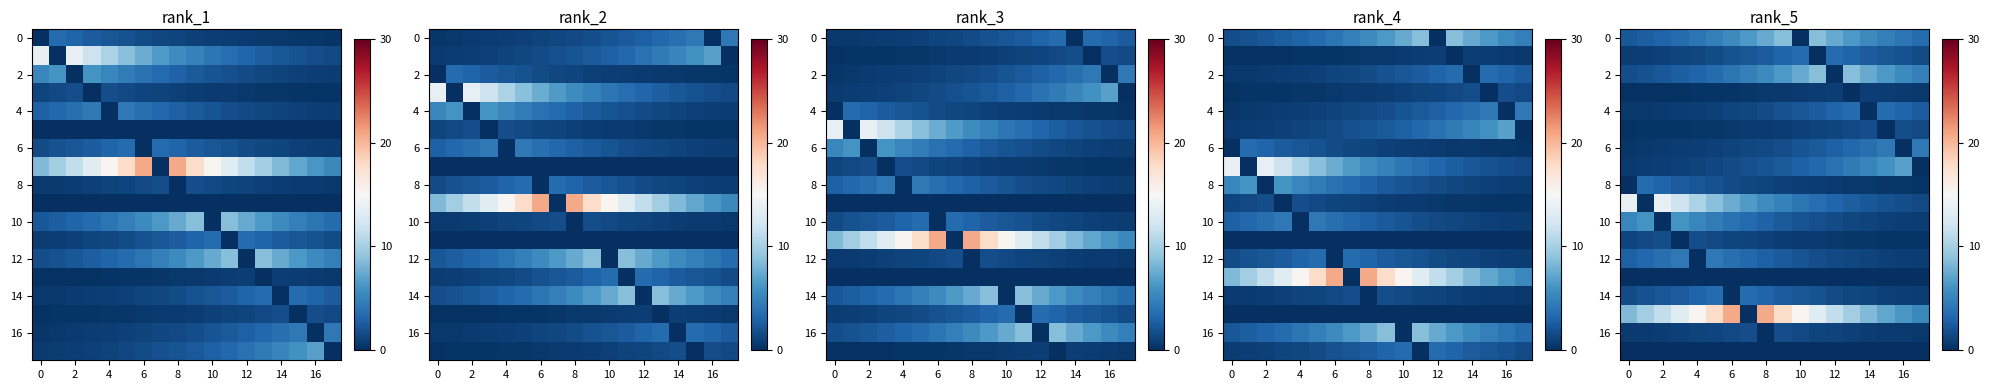

How many positive values does the 14 series have?

17